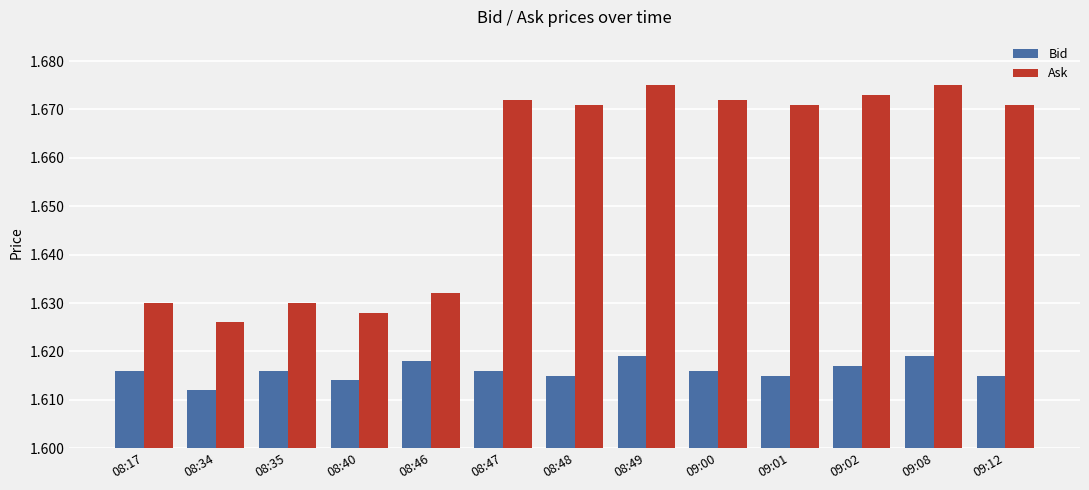

Between 08:40 and 09:02, which series saw the biggest shift?

Ask